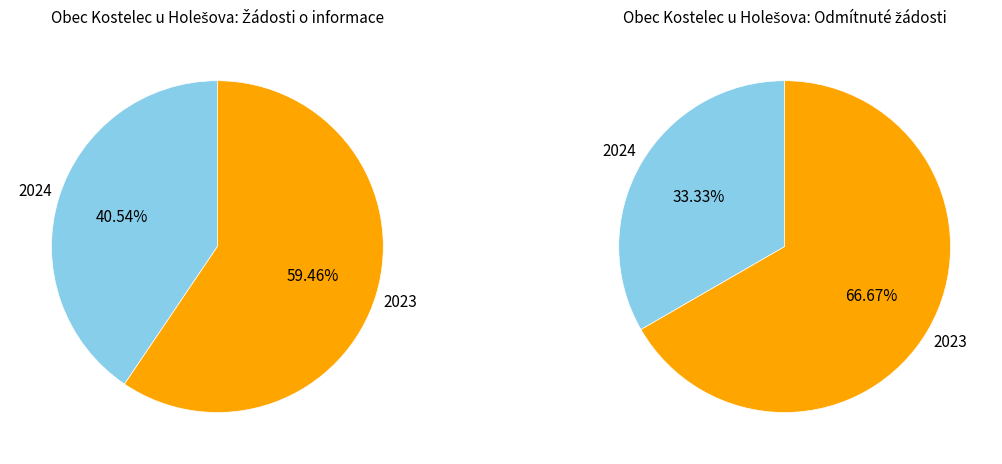

Between 2024 and 2023, which series saw the biggest shift?

Počet podaných žádostí o informace